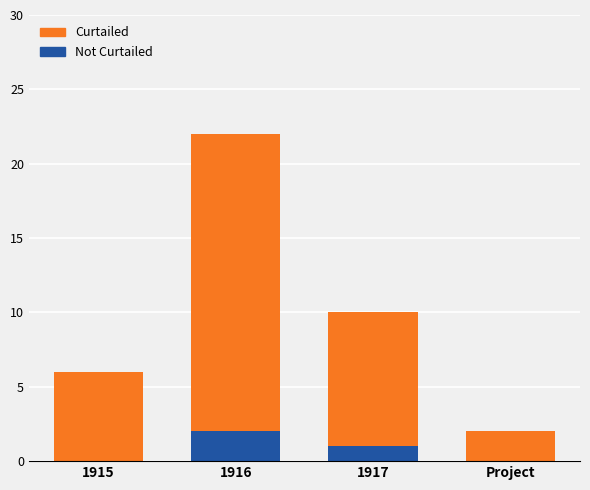

What is the total value across all series at 1917?

10